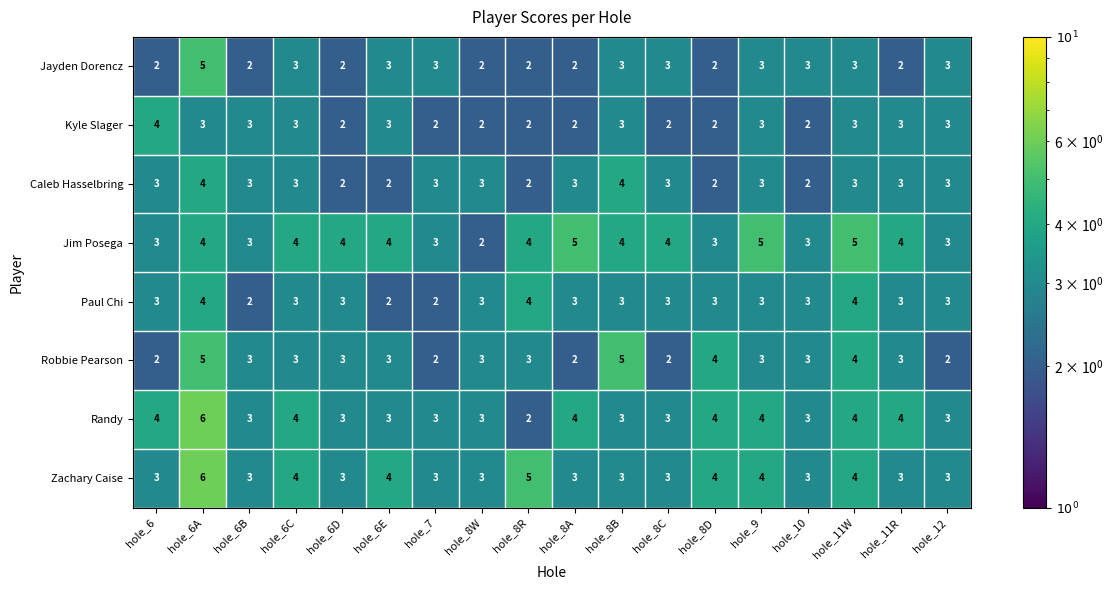

What is the difference between the highest and lowest values at hole_6A?

3